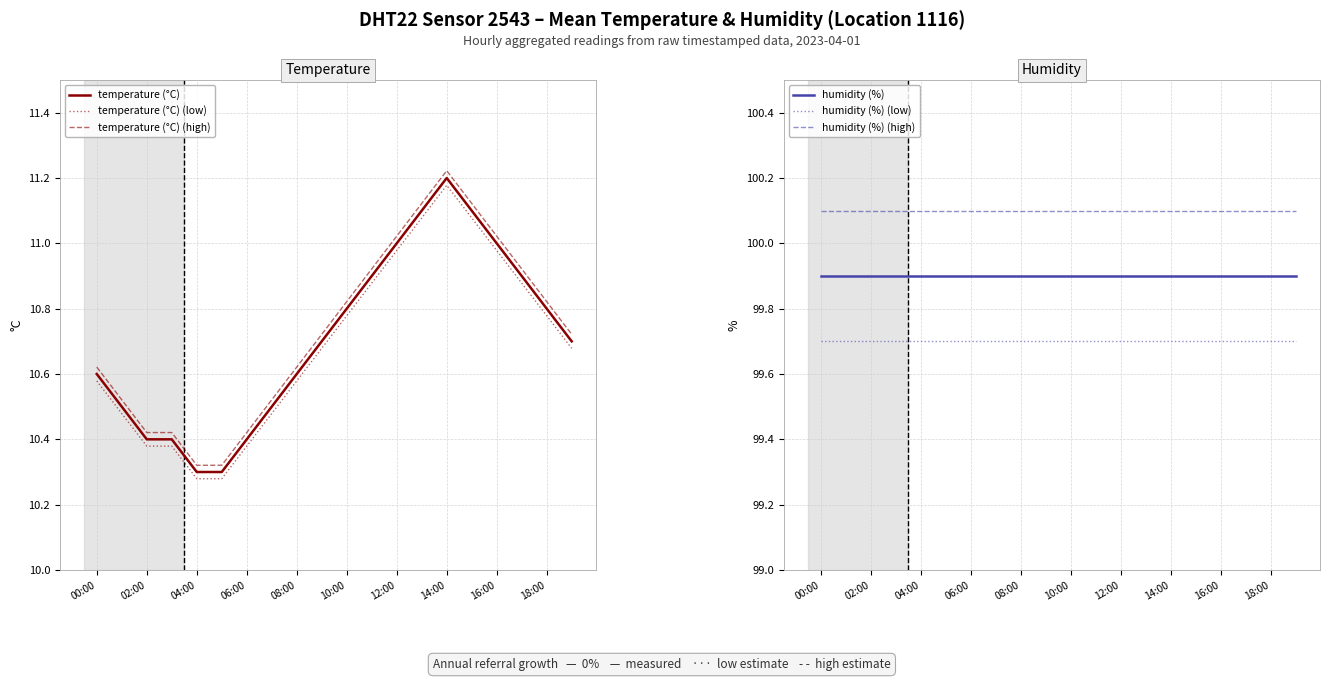

At which label does humidity (%) reach its minimum?

00:00